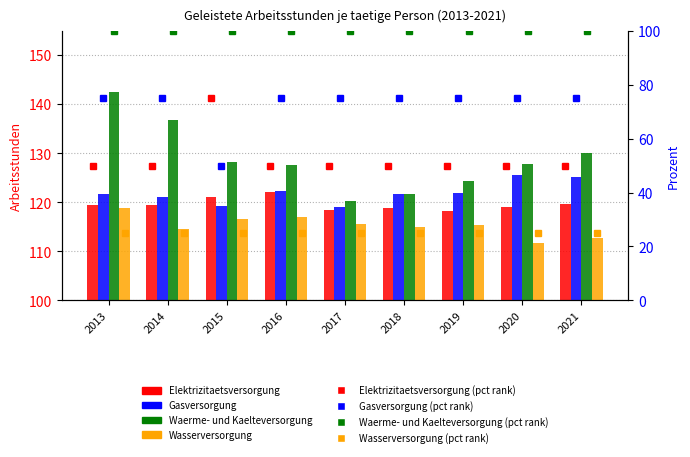

Reading left to right, transcribe all the data shown in this chart.

Elektrizitaetsversorgung (hours): 119.4	119.5	121.1	122.0	118.4	118.8	118.3	119.0	119.6
Gasversorgung (hours): 121.8	121.0	119.3	122.2	119.0	121.6	122.0	125.5	125.2
Waerme- und Kaelteversorgung (hours): 142.5	136.9	128.2	127.6	120.4	121.7	124.4	127.8	130.0
Wasserversorgung (hours): 118.9	114.6	116.7	116.9	115.5	115.0	115.4	111.8	112.8